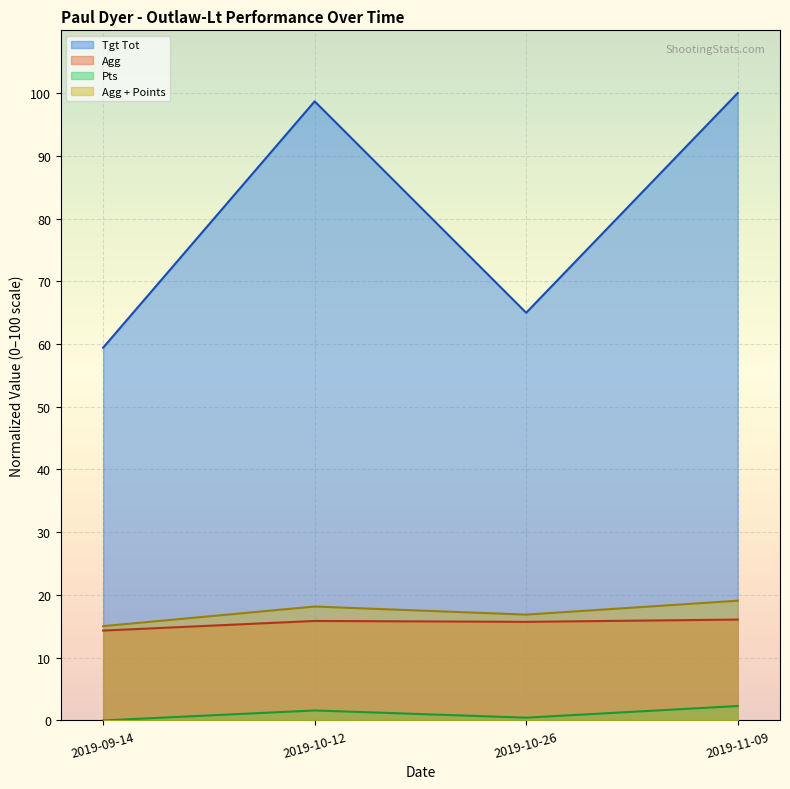

Which series has the largest total across all categories?

Tgt Tot